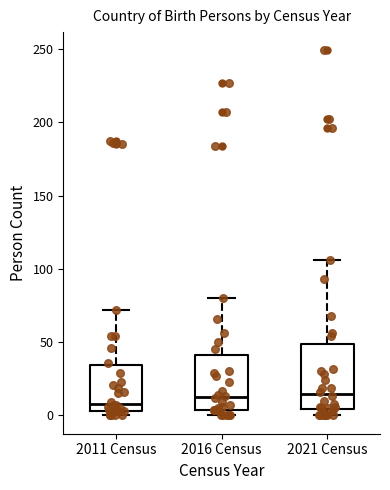

Comparing the boxes themselves (not the whiskers), which one is the tallest?

2021 Census